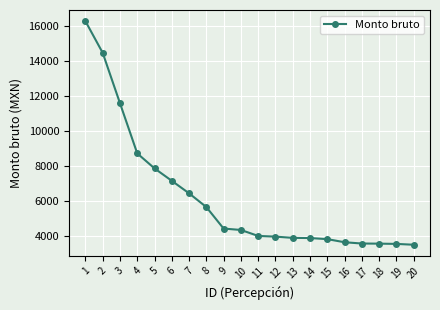

What is the difference between the values at 9 and 13?

531.4